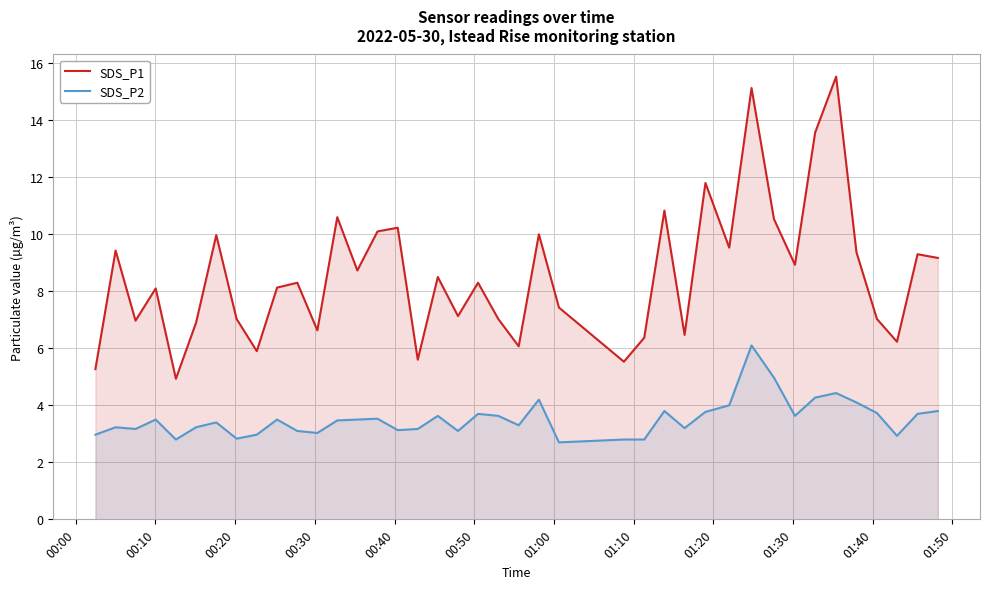

What is the difference between the maximum and minimum values in the SDS_P2 series?

3.4